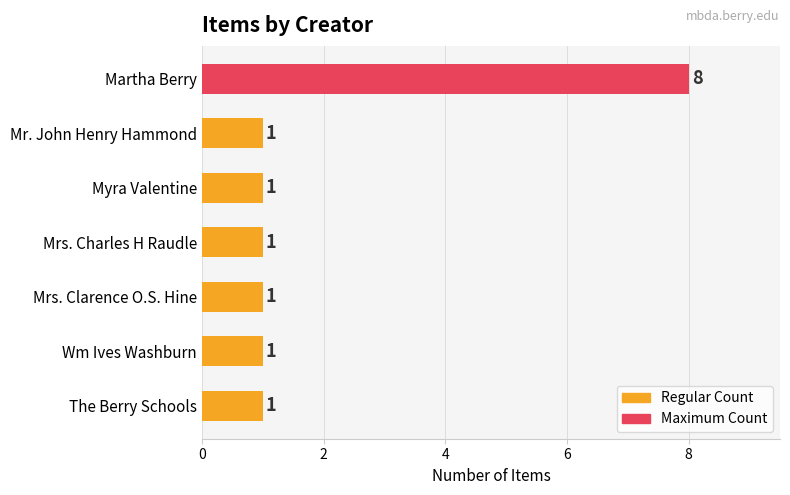

At which category does the chart reach its peak across all series?

Martha Berry